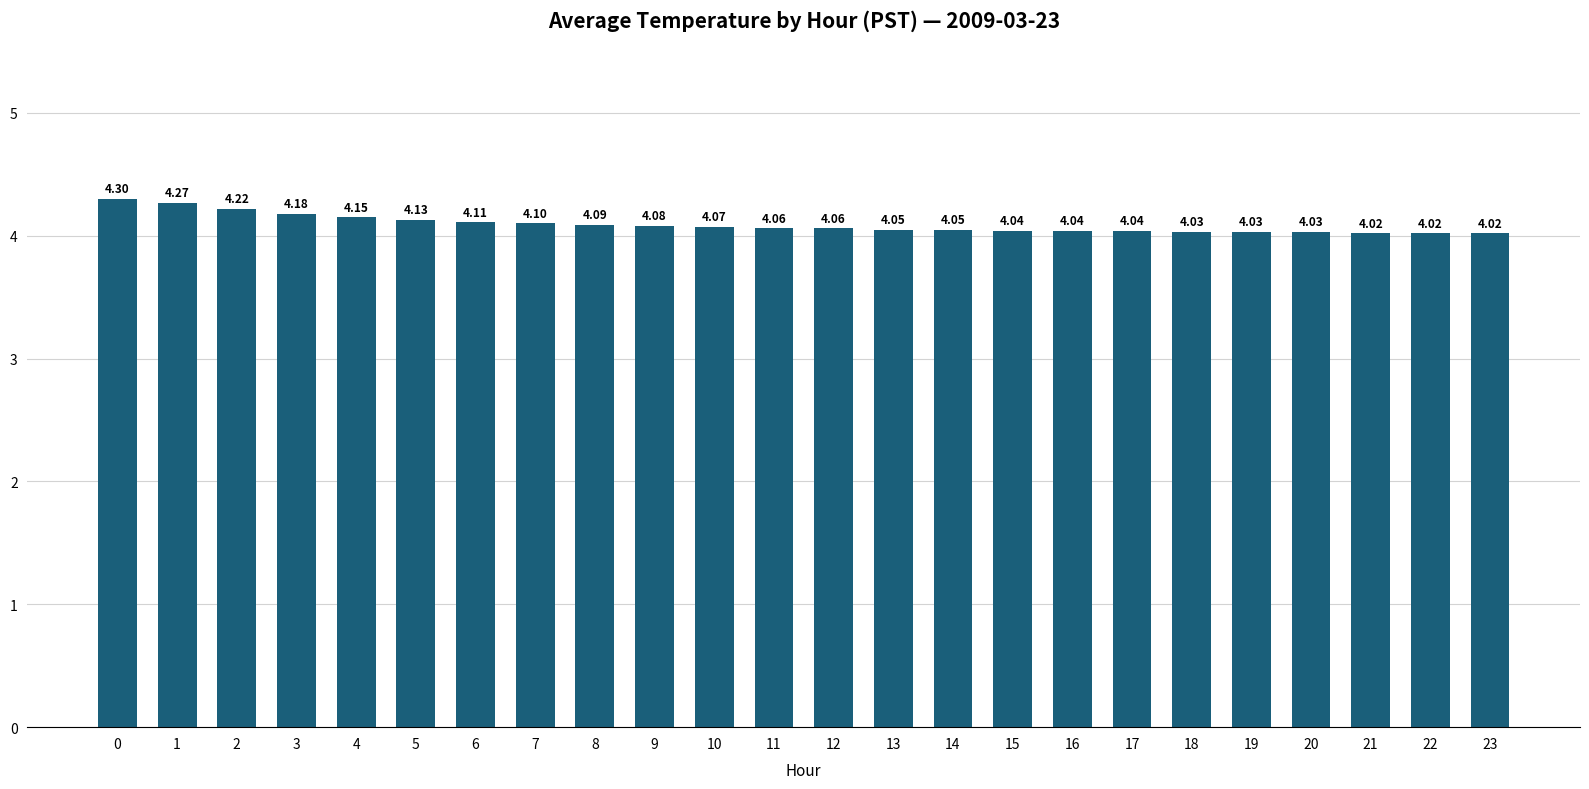

Are the bars horizontal?

No